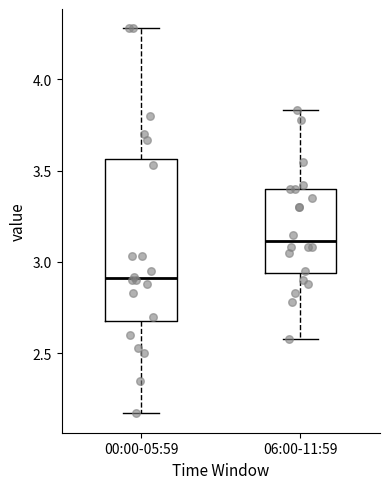

Reading left to right, transcribe this box plot: for each box, give where its median line is, the range the box spans, and where its two whiskers end, as read against the y-axis. The values are not printed on the chart, so give them approximately, as read against the axis.

00:00-05:59: median 2.90, box 2.70 to 3.55, whiskers 2.15 to 4.30
06:00-11:59: median 3.10, box 2.95 to 3.40, whiskers 2.60 to 3.85